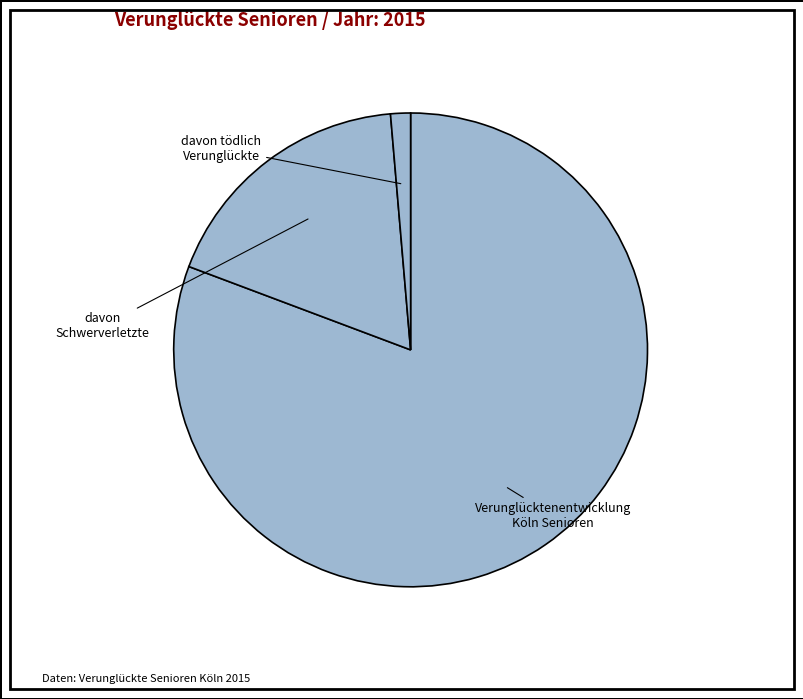

The Verunglücktenentwicklung Köln Senioren slice represents 91% of the pie. True or false?

False